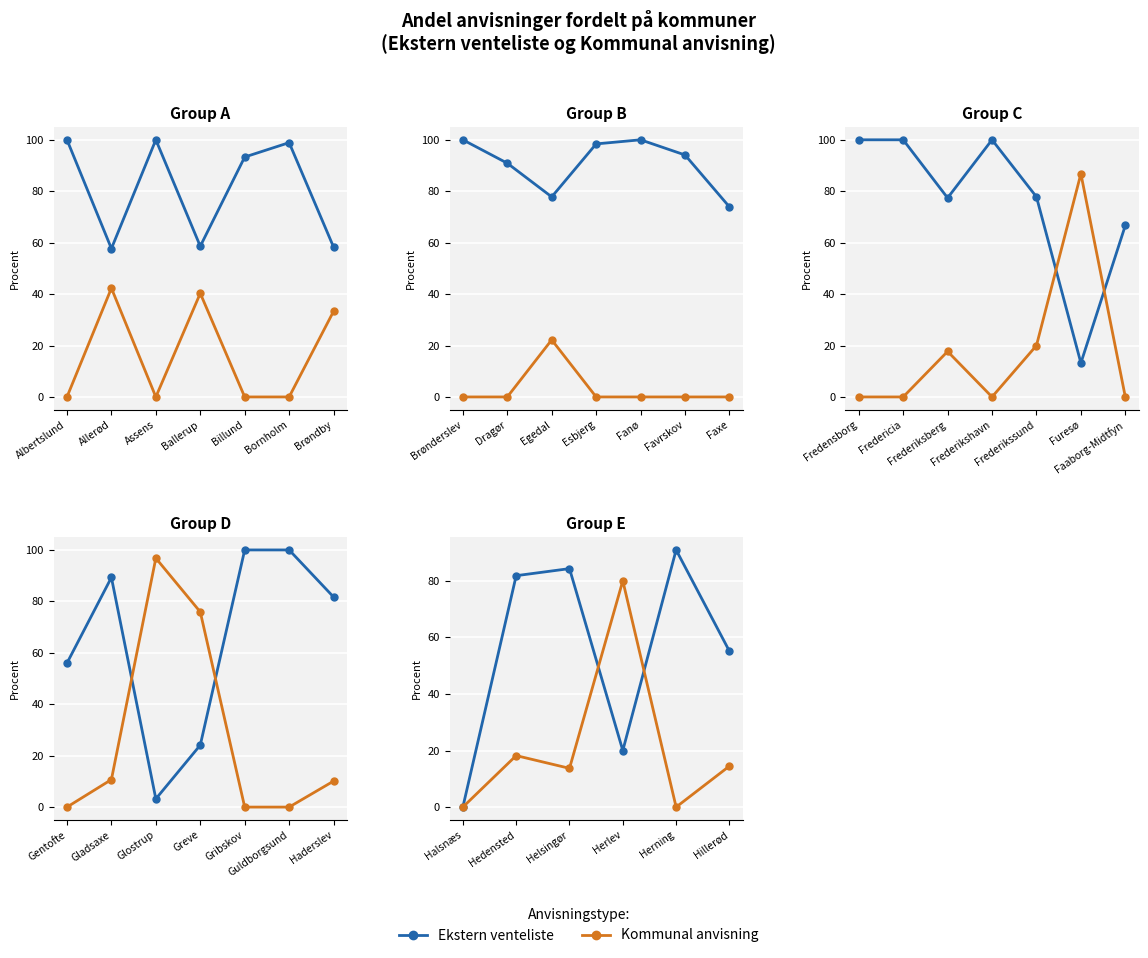

True or false: Ekstern venteliste and Kommunal anvisning cross at least once.

True